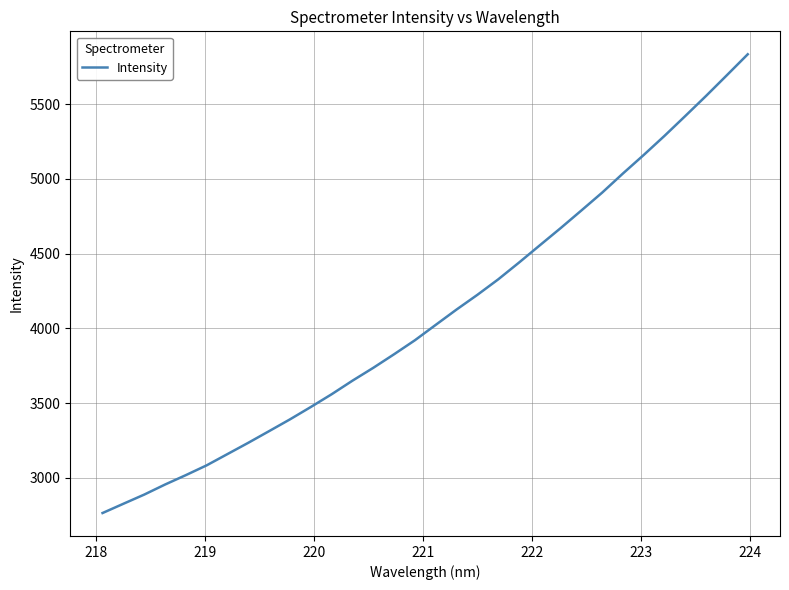

Reading left to right, list all the values displayed in this chart.

2764.1	2826.0	2887.5	2954.8	3017.9	3083.5	3159.0	3234.5	3312.6	3391.2	3473.9	3559.2	3650.0	3736.1	3827.0	3920.6	4023.6	4126.1	4224.5	4327.9	4440.3	4555.9	4670.8	4789.2	4908.8	5037.0	5161.0	5289.1	5422.0	5556.5	5695.0	5834.5